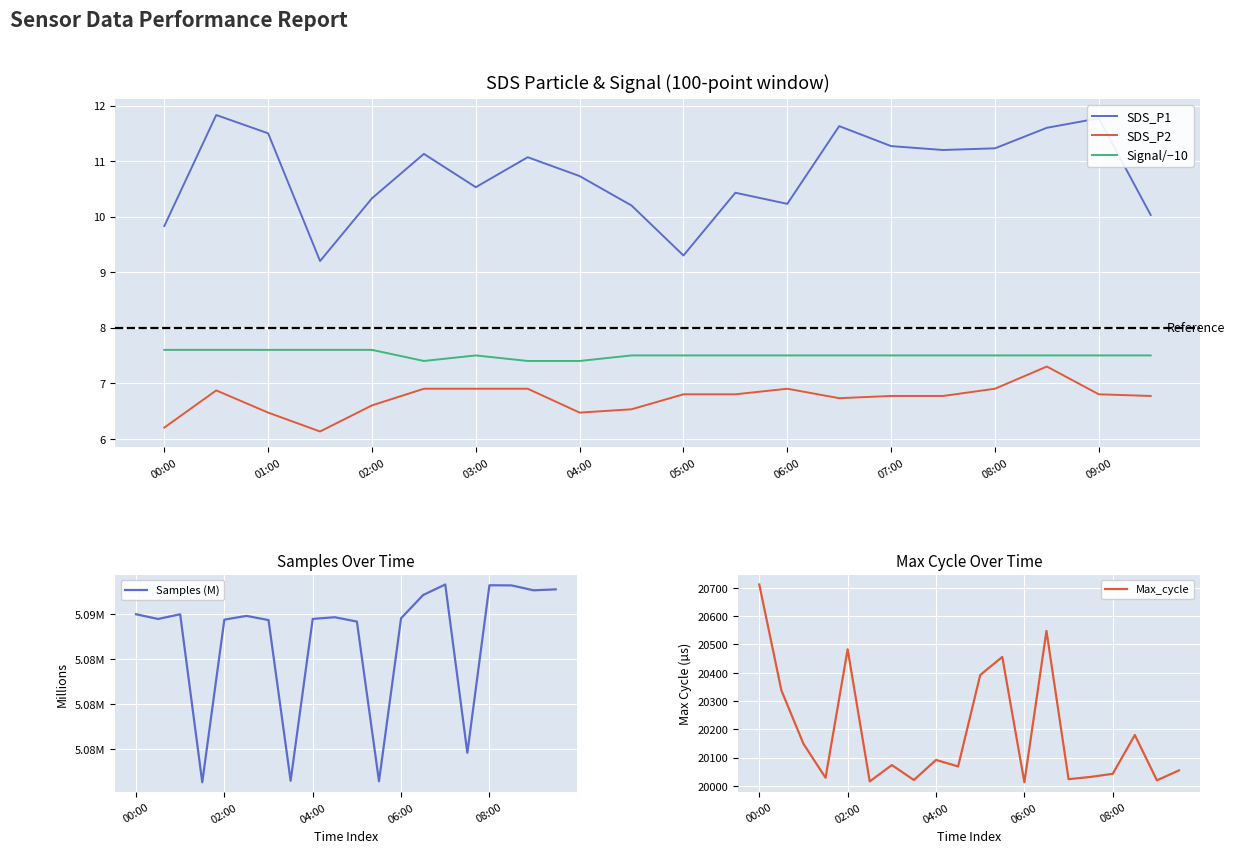

Is it true that SDS_P1 equals 2.2 at 00:00?

False